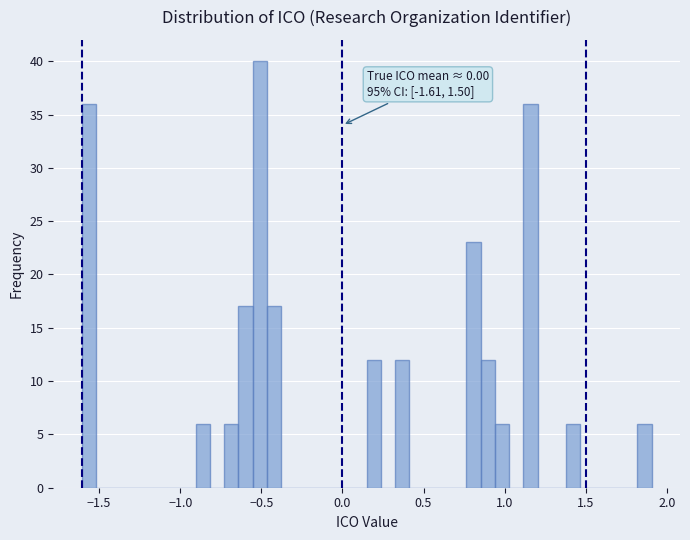

Read against the x-axis, roughly where is the centre of the tallest bar?

-0.50